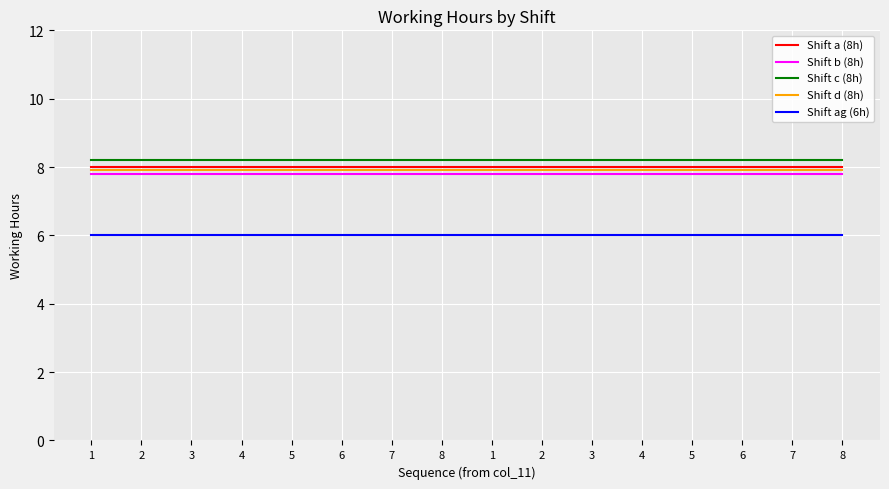

List the labels in order of Shift d (8h) value, smallest first.

1, 2, 3, 4, 5, 6, 7, 8, 1, 2, 3, 4, 5, 6, 7, 8